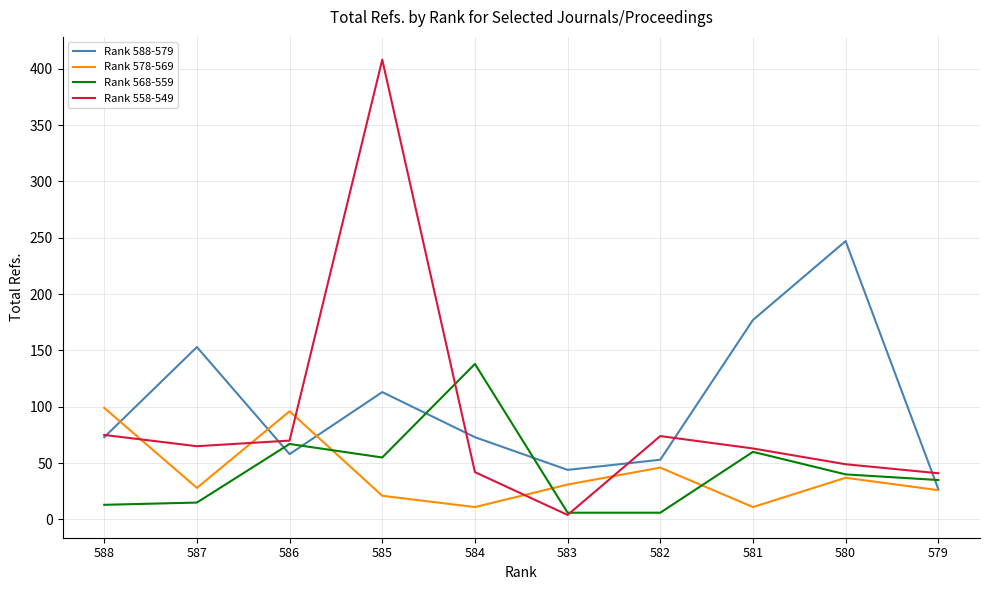

Between which two adjacent categories do Rank 578-569 and Rank 558-549 first intersect?

588 and 587